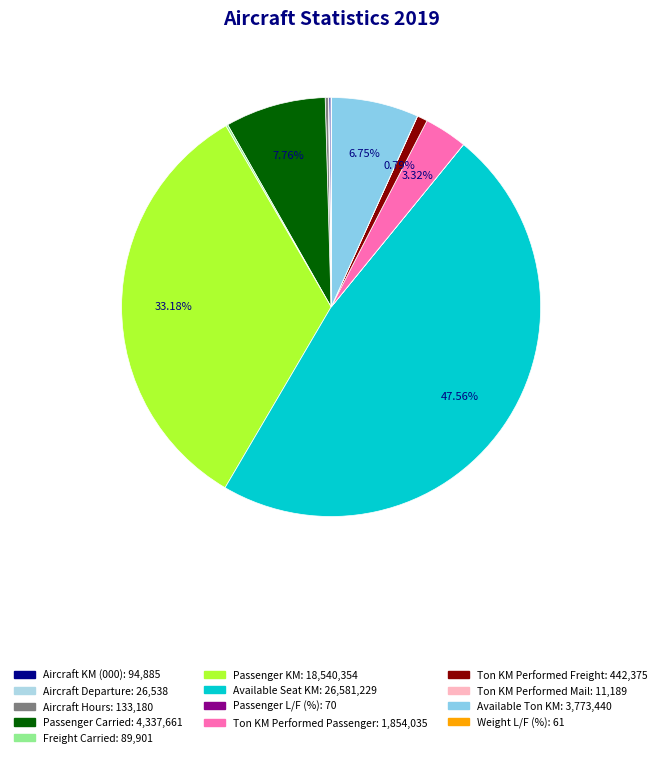

What is the largest slice in the pie chart?

Available Seat KM